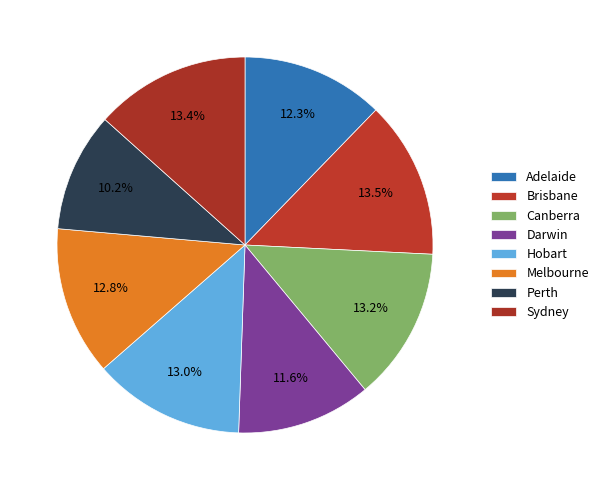

How many segments does this pie chart have?

8